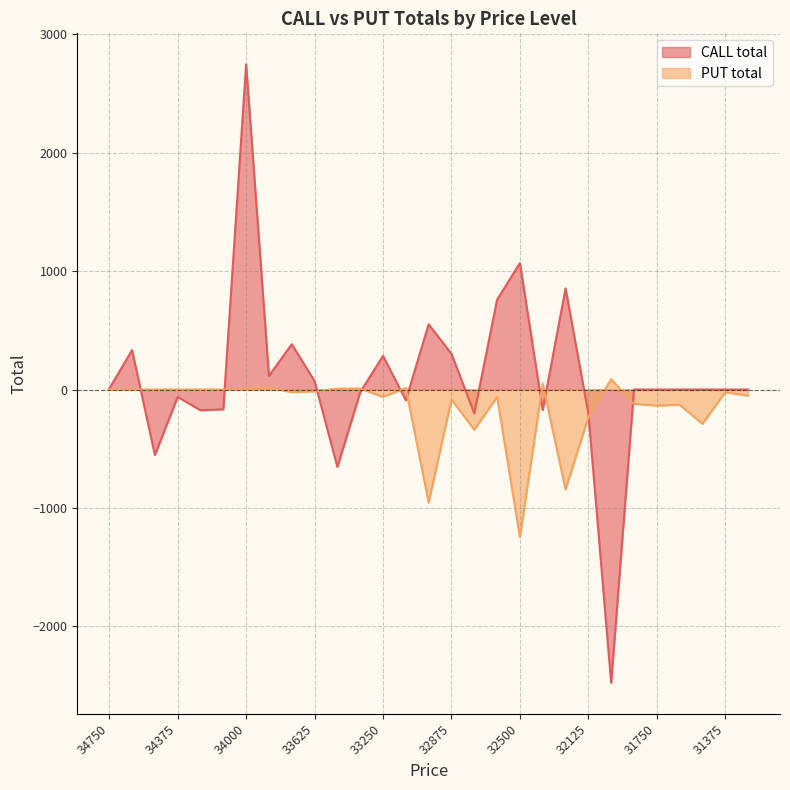

After their last crossing, which series has the higher values: CALL total or PUT total?

CALL total